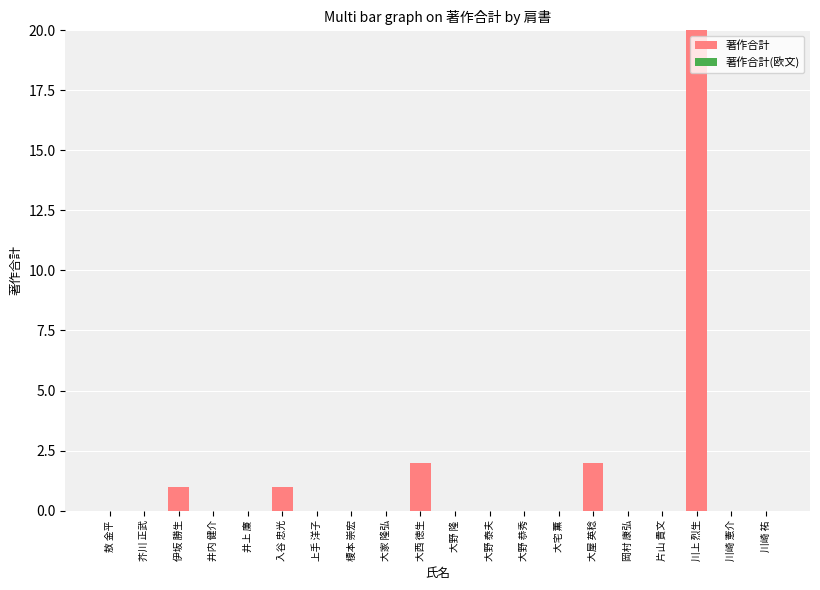

True or false: the data shows 0 at 大野 泰夫.

True